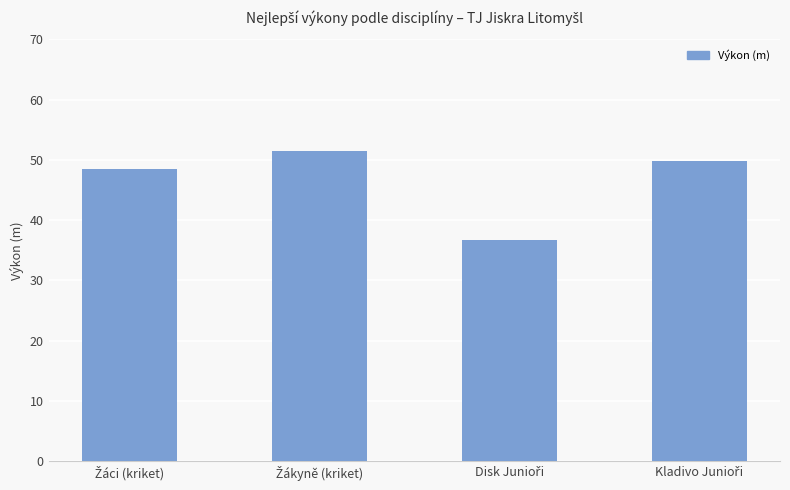

What is the difference between the maximum and minimum values?

14.8